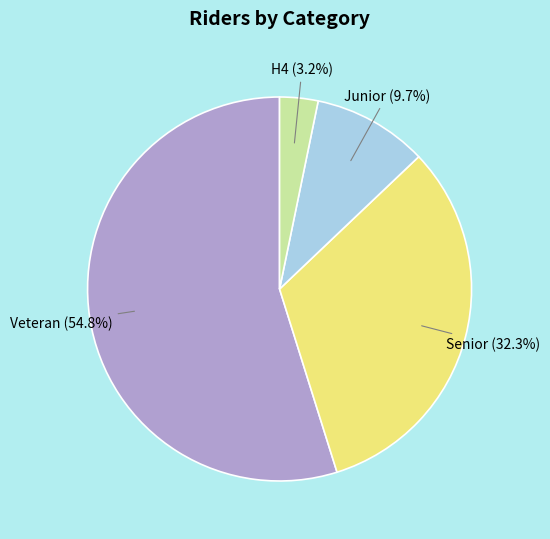

To the nearest percent, what is the combined percentage of H4 and Veteran?

58%